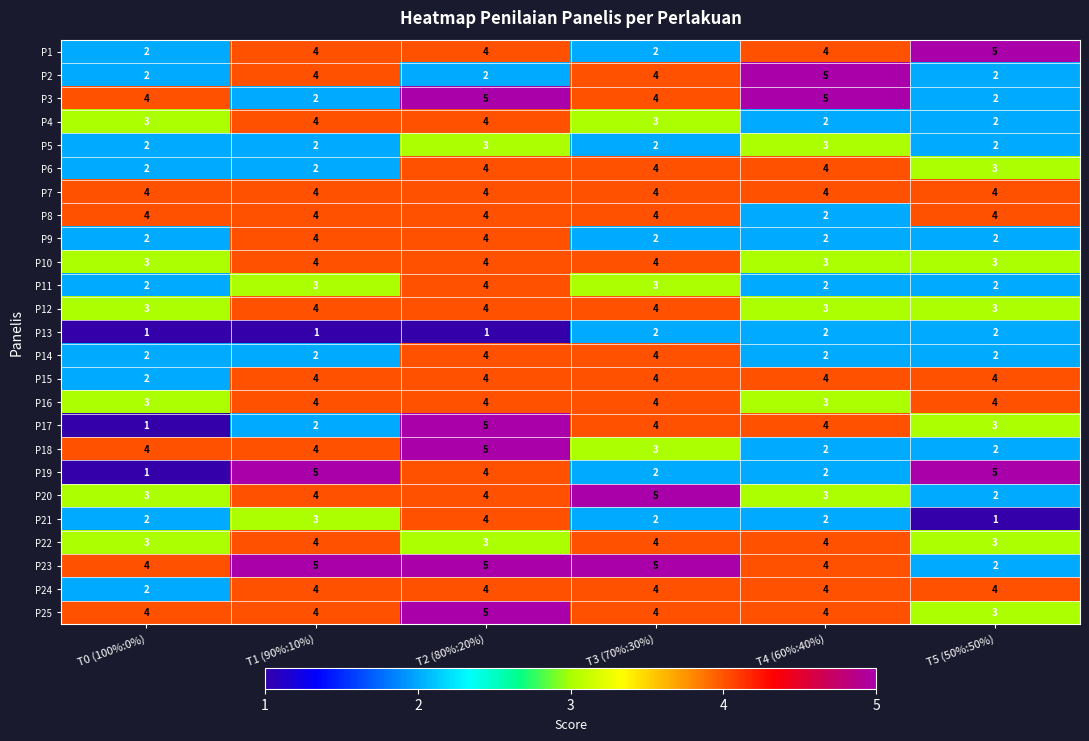

What is the spread (max minus min) of values at T4 (60%:40%)?

3